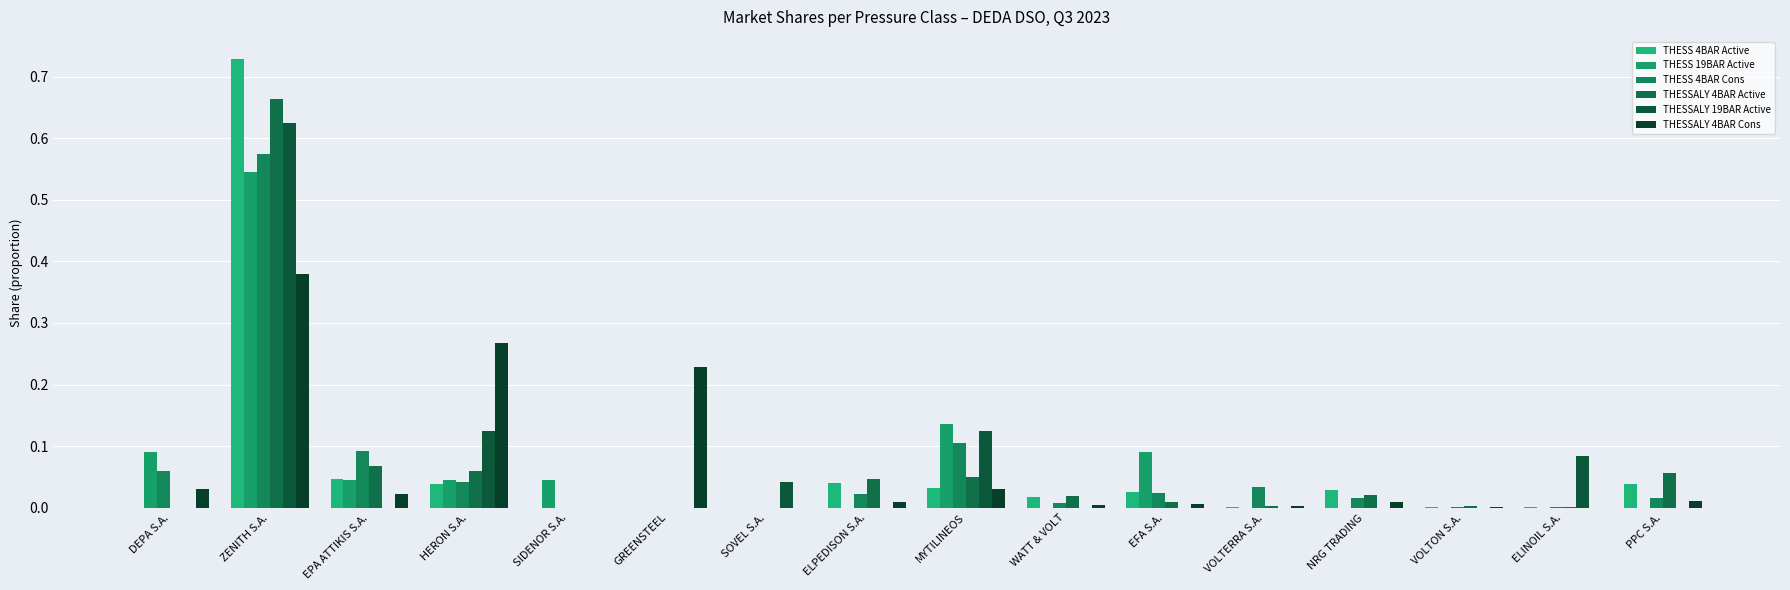

Are the bars grouped side by side (vs. stacked)?

Yes